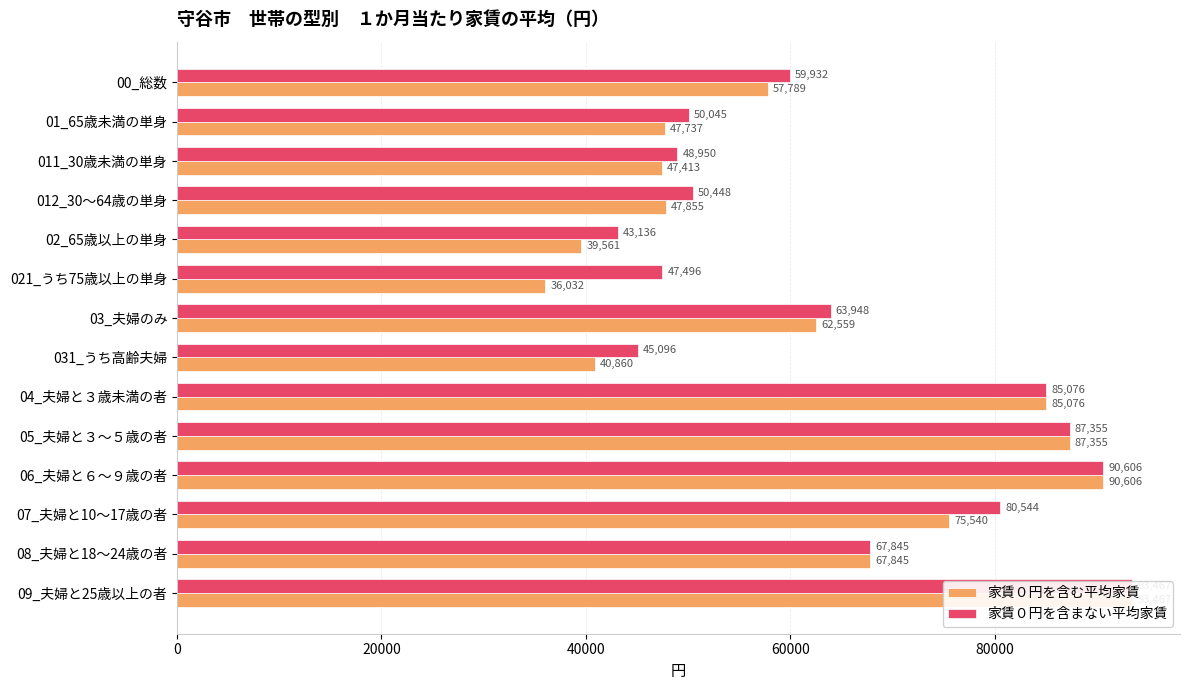

Does the chart contain any negative values?

No